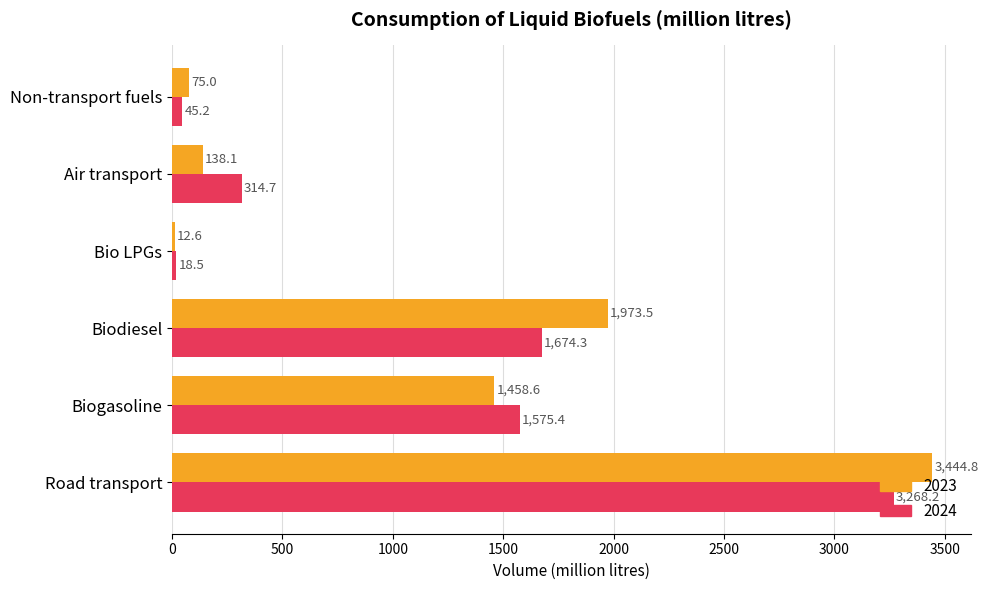

Is the value of 2024 at Road transport greater than the value of 2023 at Air transport?

Yes